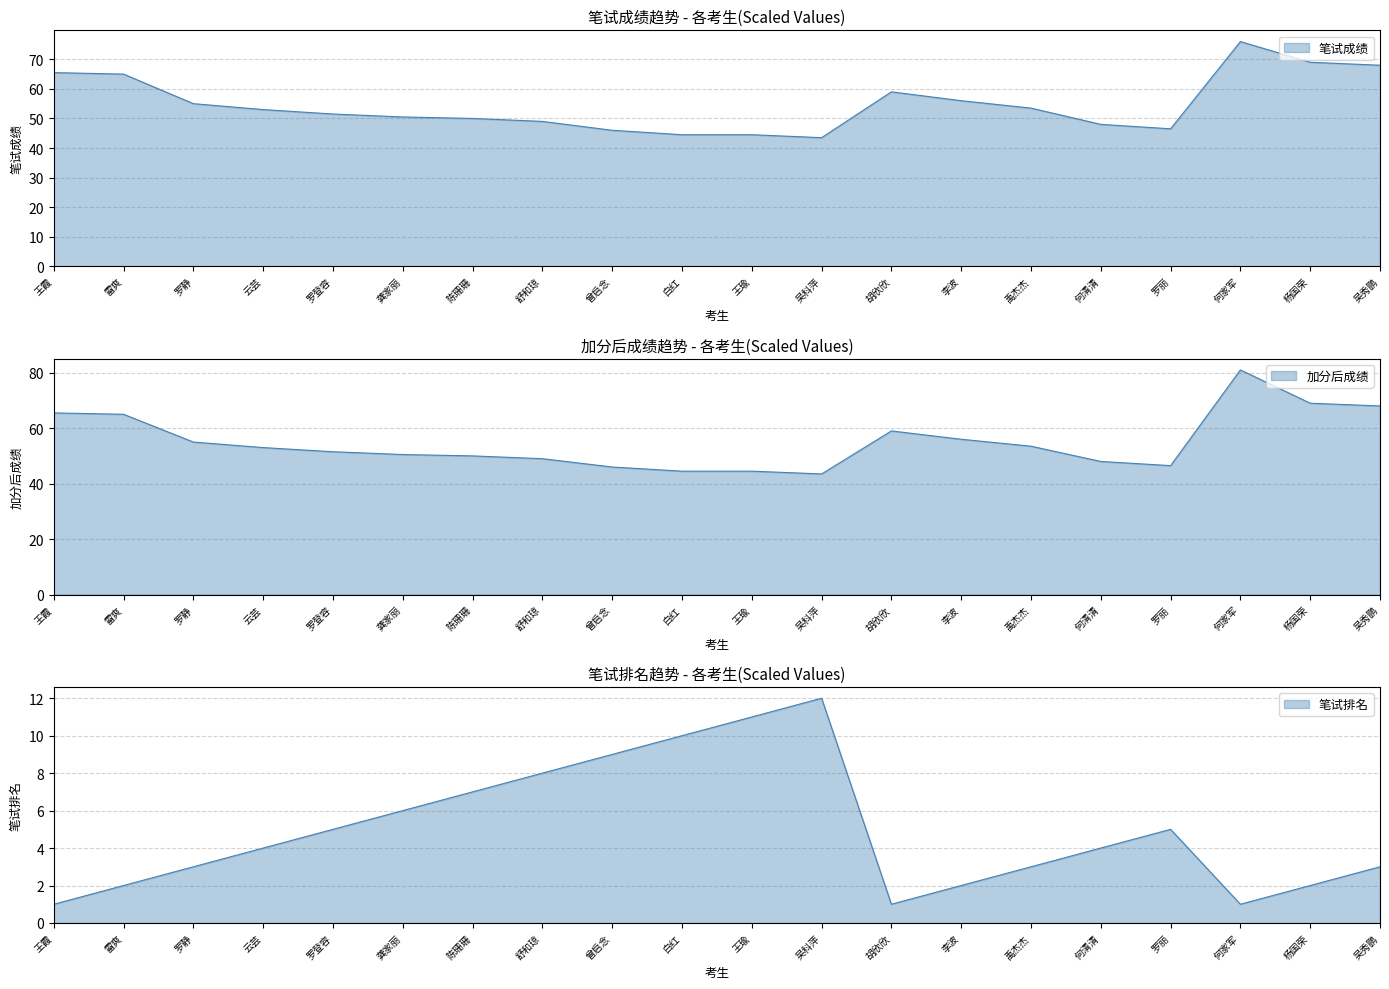

Which series has the largest total across all categories?

加分后成绩